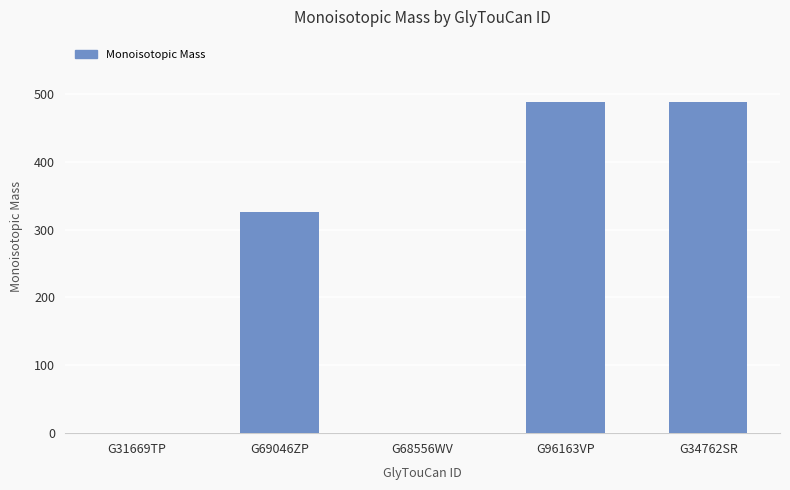

Count the number of values greater than 326.

3